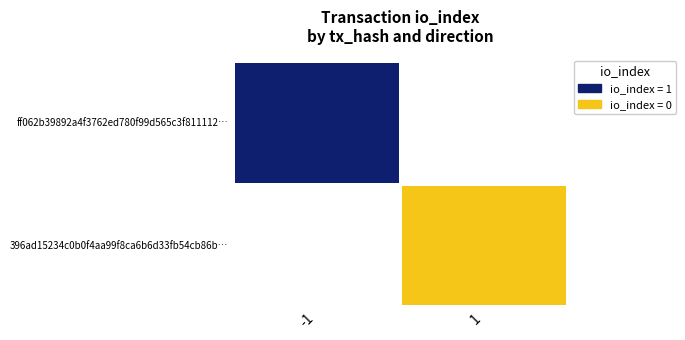

At how many categories does at least one series exceed 0?

1